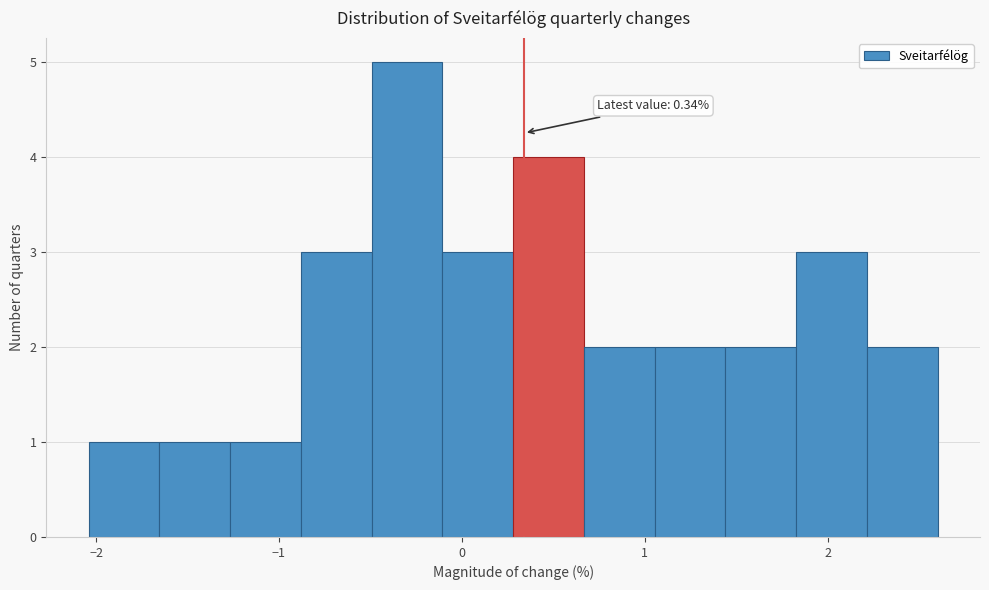

Around what value on the x-axis is the tallest bar? Give the approximate position of its centre, as read against the axis.

-0.3